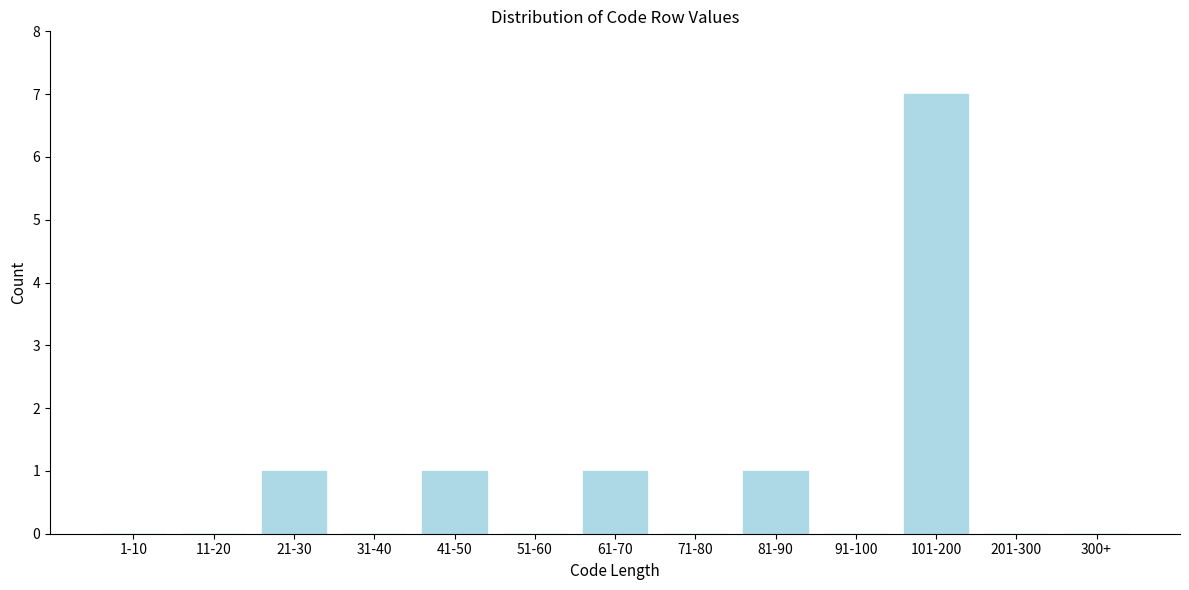

Reading right to left, what are all the values shown in this chart?

300+=0	201-300=0	101-200=7	91-100=0	81-90=1	71-80=0	61-70=1	51-60=0	41-50=1	31-40=0	21-30=1	11-20=0	1-10=0